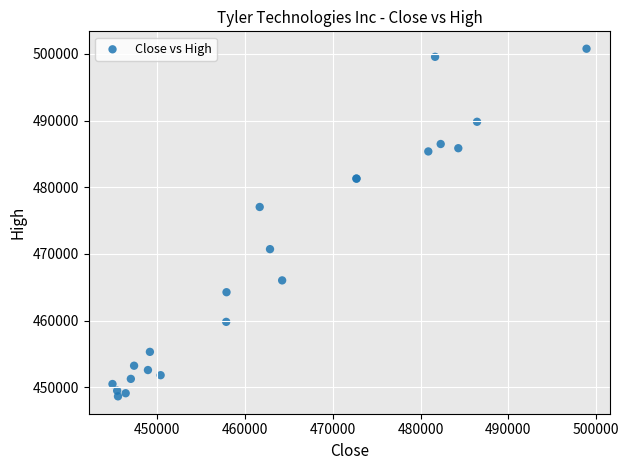

What Y value in the scatter plot is closest to 474716?

477048